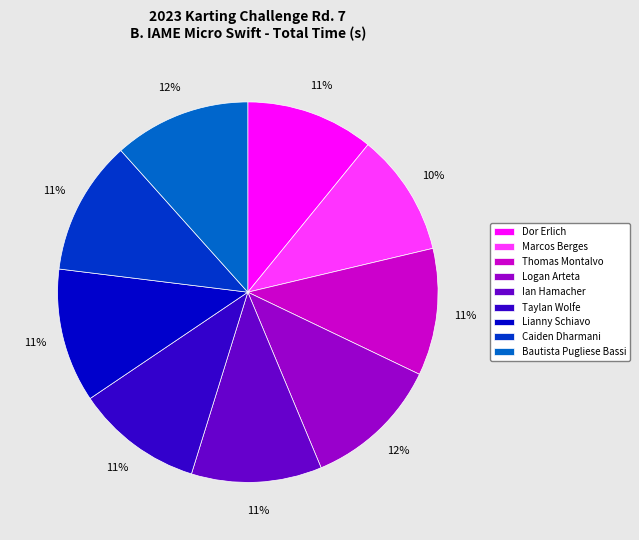

To the nearest percent, what is the average slice percentage?

11%